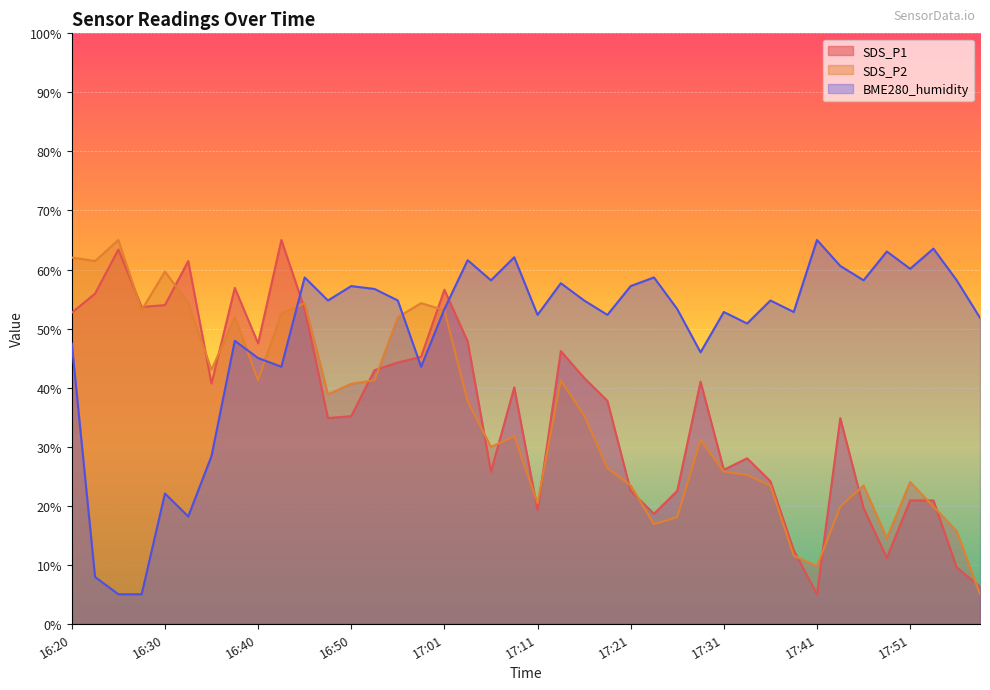

Which category has the highest value in the BME280_humidity series?

17:41